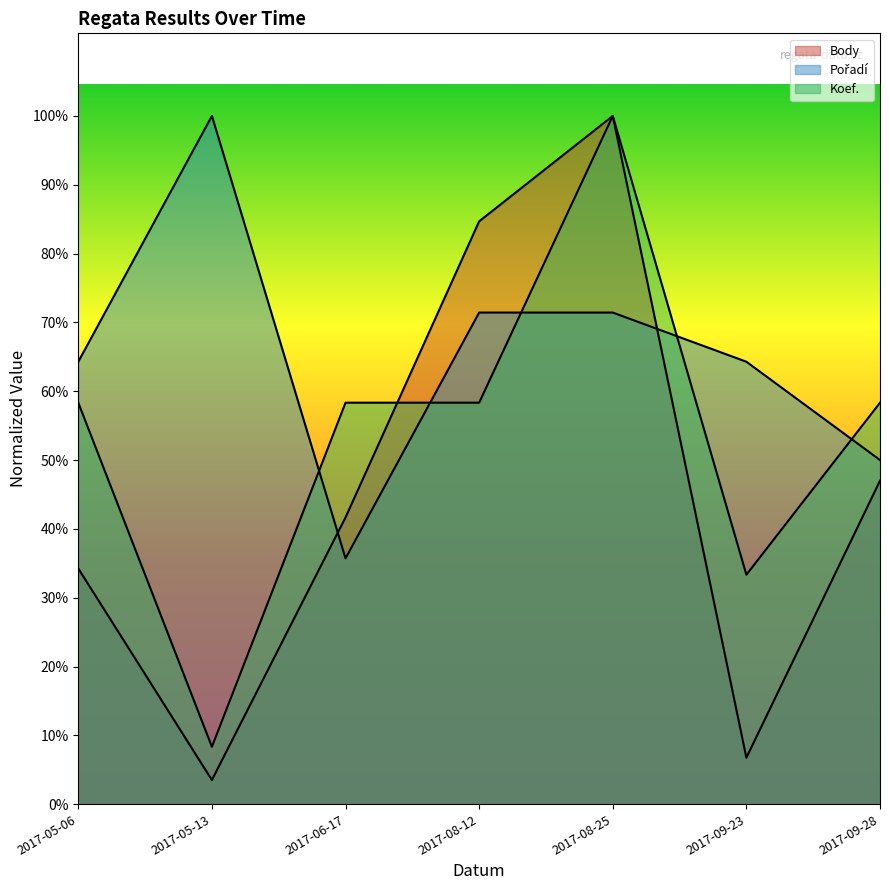

Reading left to right, extract all data points from this chart.

Body: 2017-05-06=2255.0	2017-05-13=231.0	2017-06-17=2743.4	2017-08-12=5577.0	2017-08-25=6585.7	2017-09-23=444.4	2017-09-28=3095.4
Pořadí: 2017-05-06=4233.7	2017-05-13=6585.7	2017-06-17=2352.0	2017-08-12=4704.1	2017-08-25=4704.1	2017-09-23=4233.7	2017-09-28=3292.9
Koef.: 2017-05-06=3841.7	2017-05-13=548.8	2017-06-17=3841.7	2017-08-12=3841.7	2017-08-25=6585.7	2017-09-23=2195.2	2017-09-28=3841.7